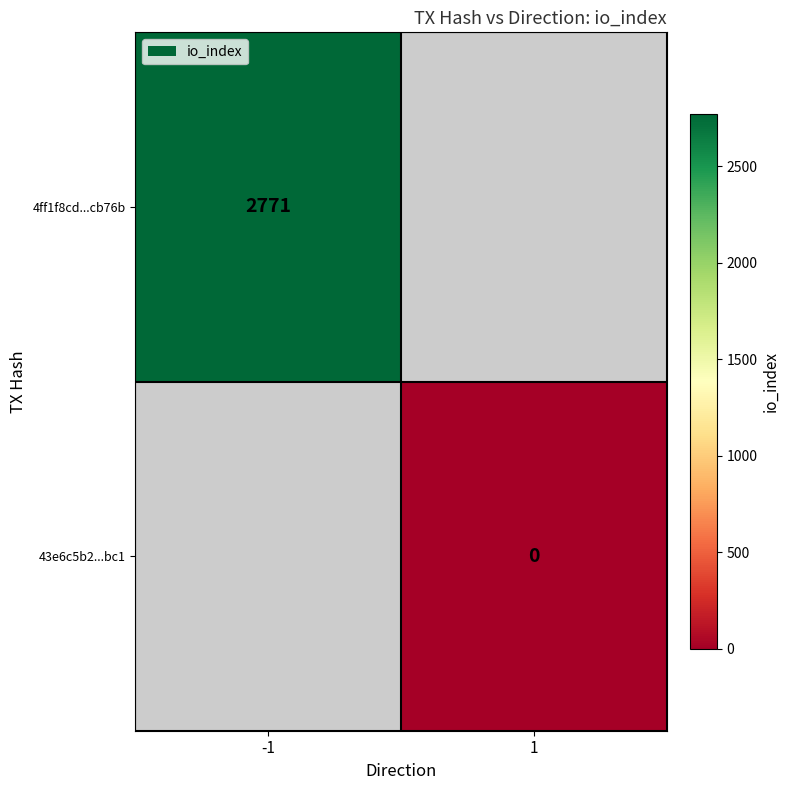

True or false: 4ff1f8cd...cb76b has a value of 2771 at -1.

True